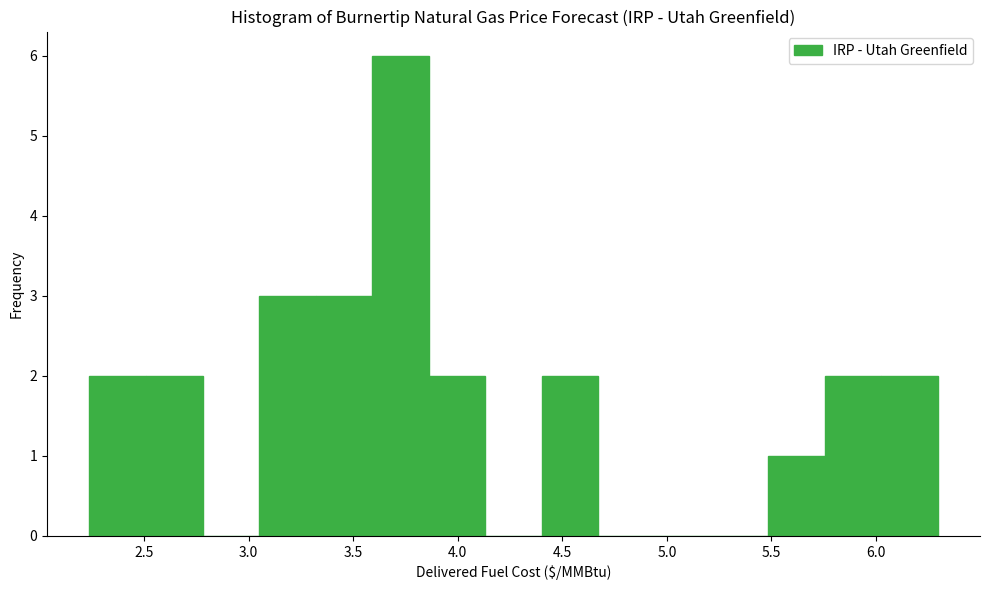

Reading left to right, list every bar in this chart as the range it spans on the x-axis followed by its height. Neither the bar edges nor the heights are printed on the chart, so give them approximately, as read against the axes.

2.25 to 2.50: 2
2.50 to 2.80: 2
2.80 to 3.05: 0
3.05 to 3.30: 3
3.30 to 3.60: 3
3.60 to 3.85: 6
3.85 to 4.15: 2
4.15 to 4.40: 0
4.40 to 4.65: 2
4.65 to 4.95: 0
4.95 to 5.20: 0
5.20 to 5.50: 0
5.50 to 5.75: 1
5.75 to 6.00: 2
6.00 to 6.30: 2